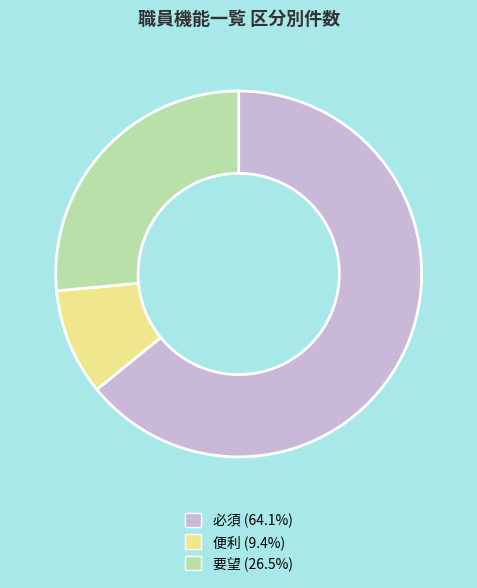

Count the number of slices in the pie.

3